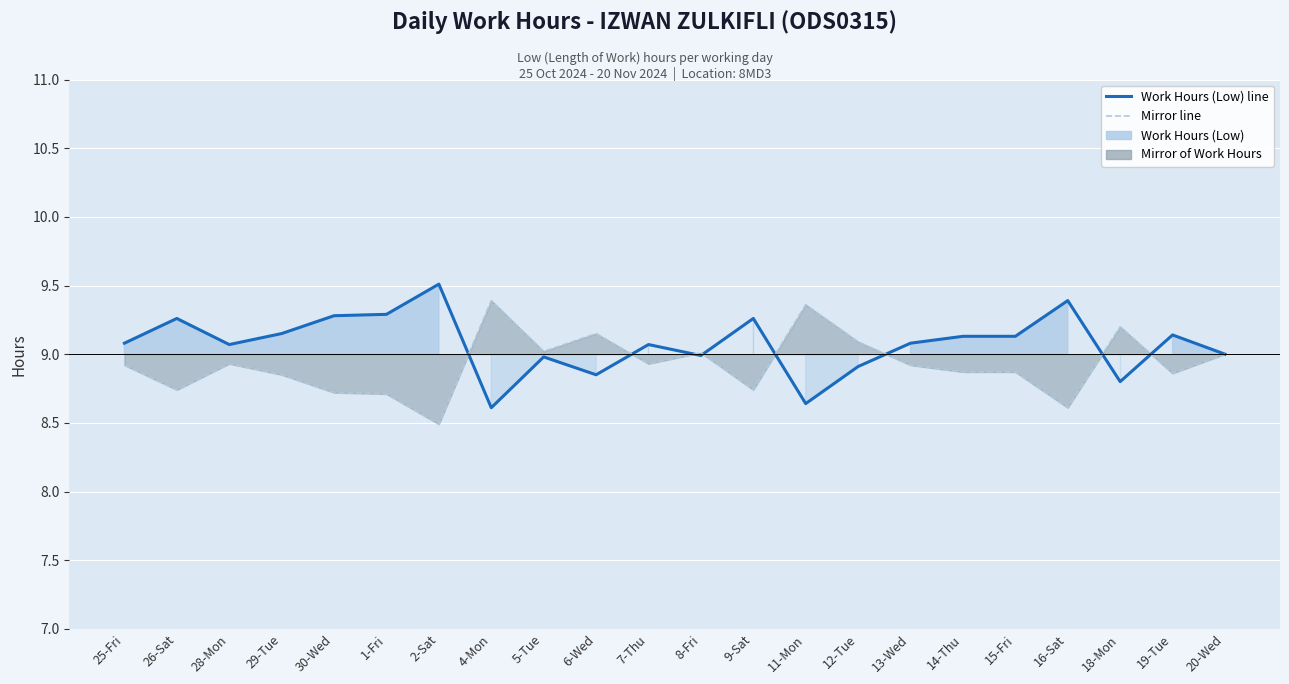

True or false: Mirror of Work Hours and Work Hours (Low) cross at least once.

True